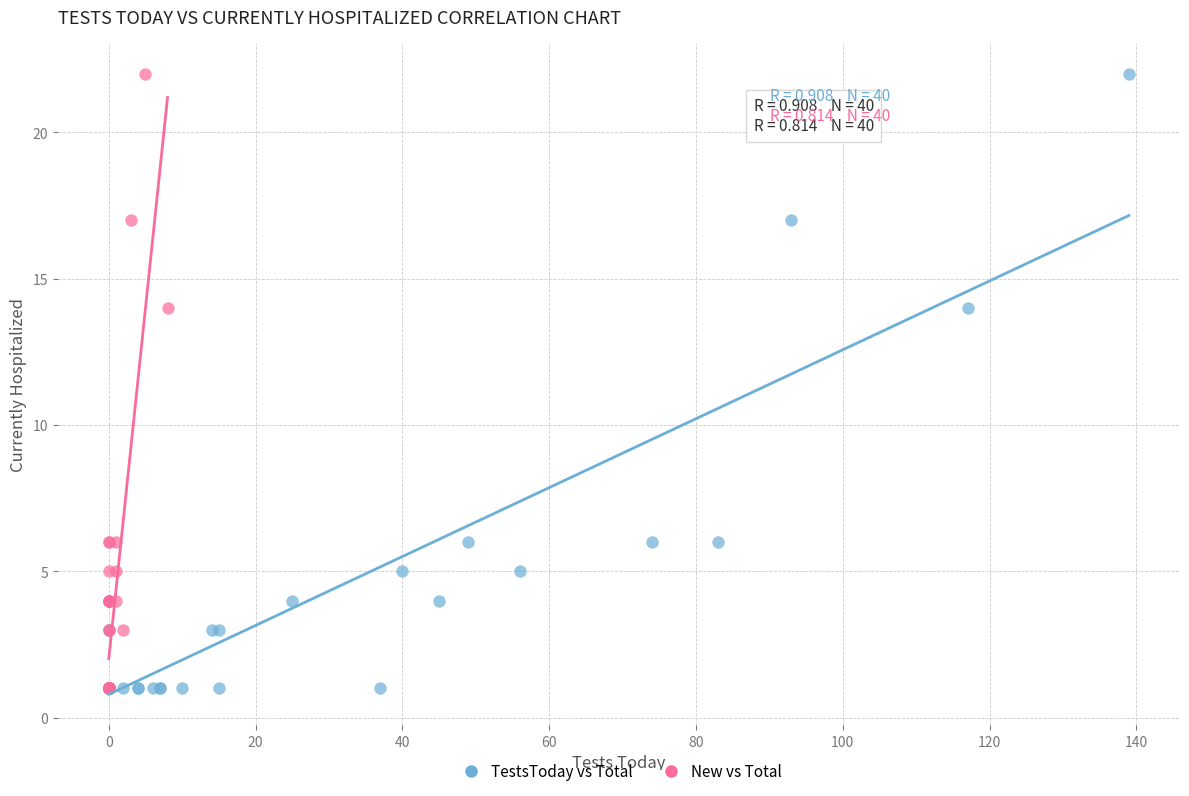

What are all the series names shown in the legend?

TestsToday vs Total, New vs Total